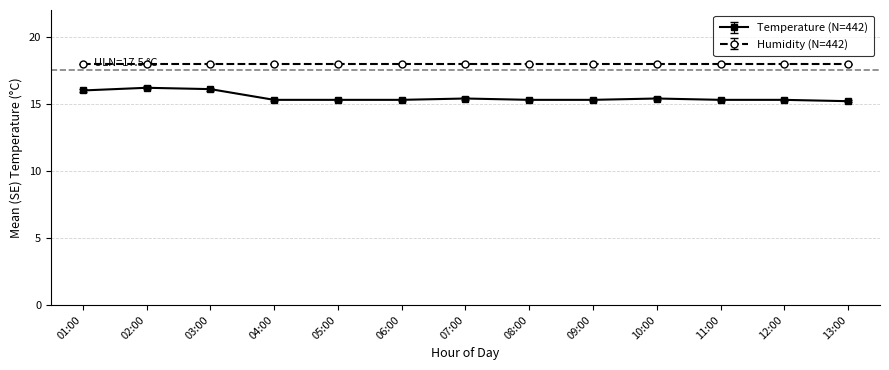

What is the minimum value shown in the chart?

15.2